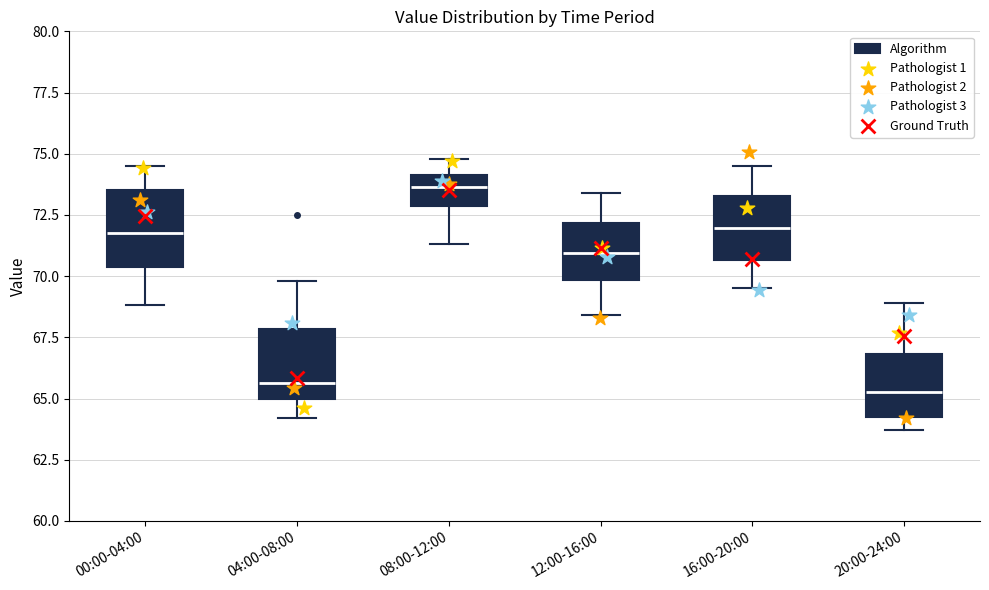

Which box's median line is the highest?

08:00-12:00